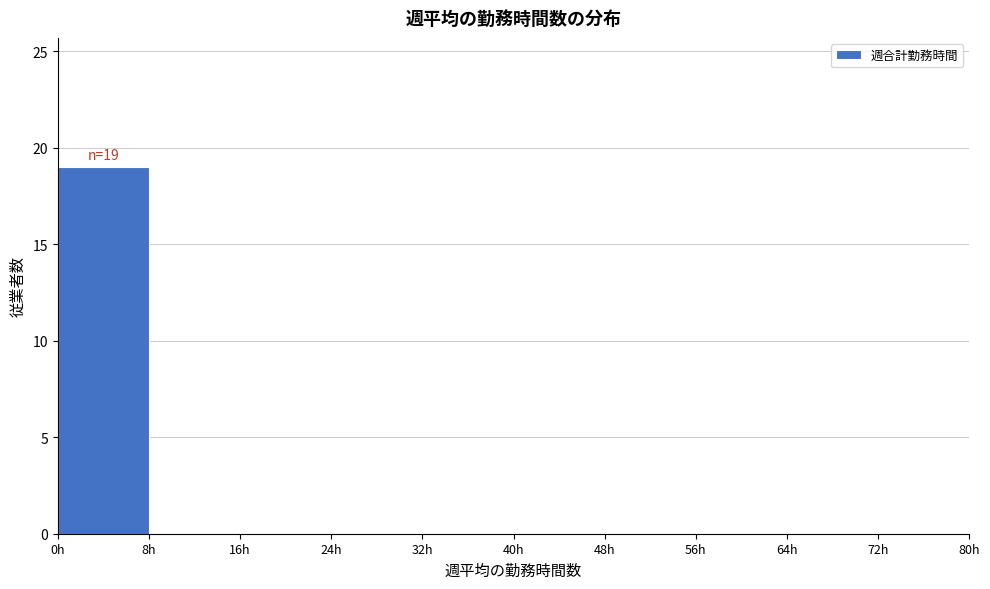

Over which range of the x-axis is the bar tallest?

0 to 8